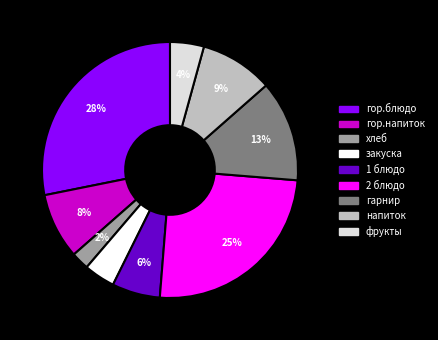

Does any single category account for the majority?

No